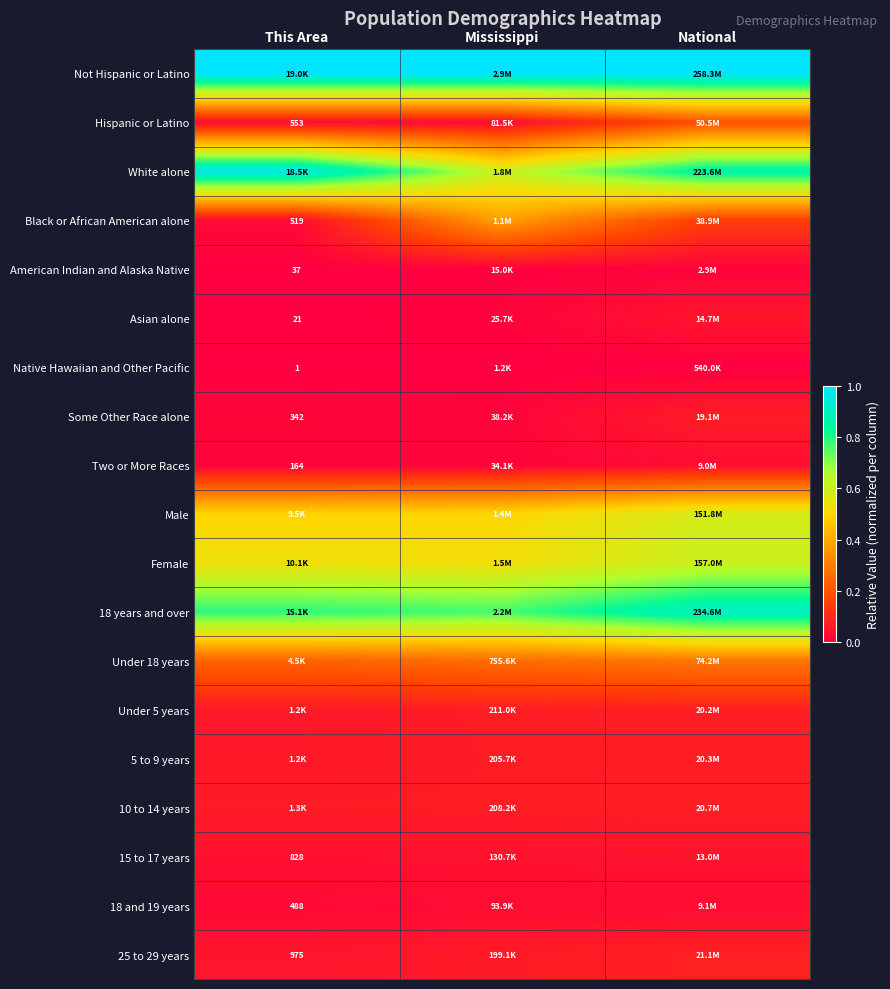

Count the number of data series in this chart.

19